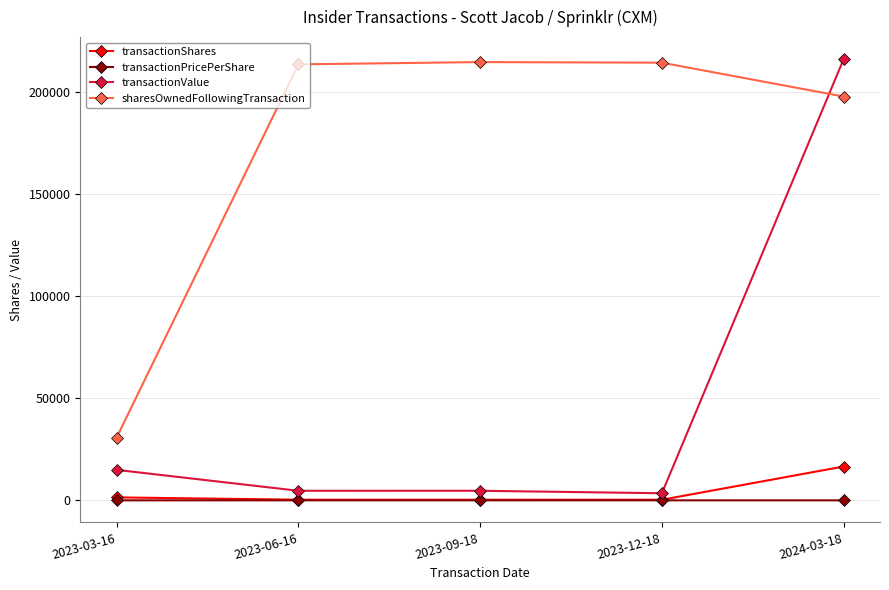

The value of sharesOwnedFollowingTransaction at 2024-03-18 is 197994.0. True or false?

True